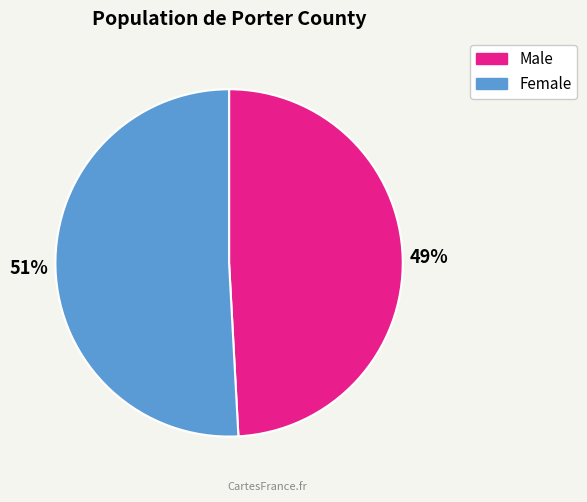

The Male slice represents 49% of the pie. True or false?

True